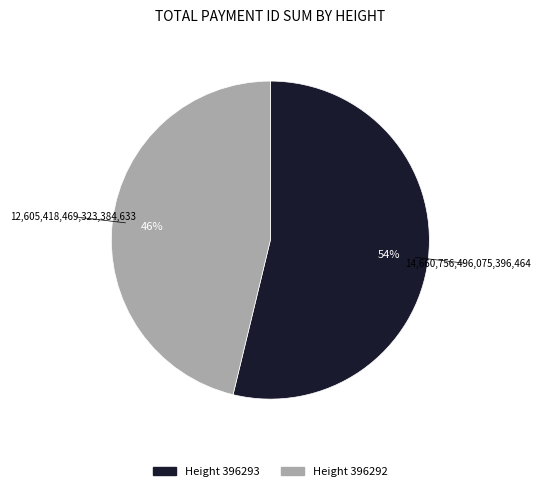

To the nearest percent, what is the combined percentage of Height 396292 and Height 396293?

100%